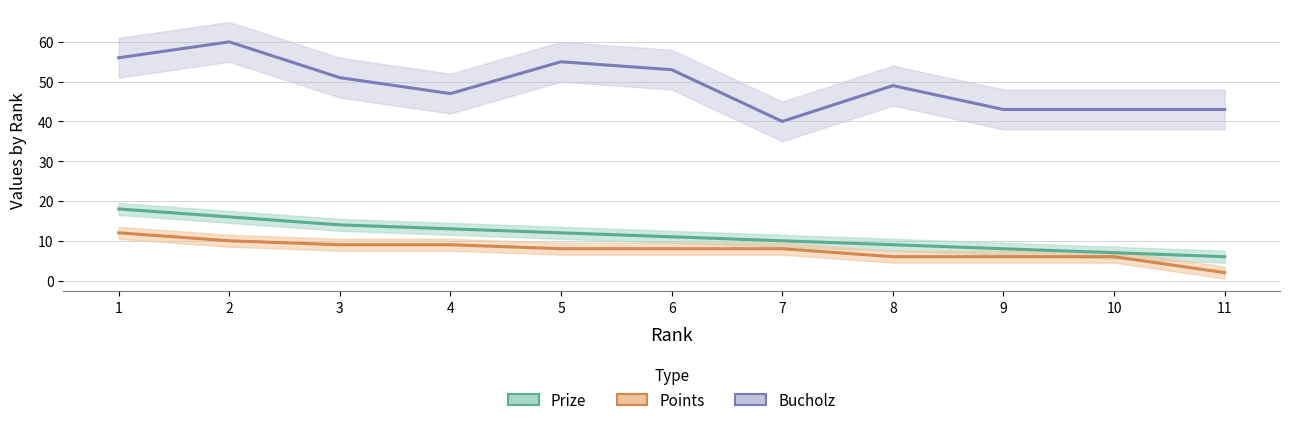

Read the Bucholz value at 4.

47